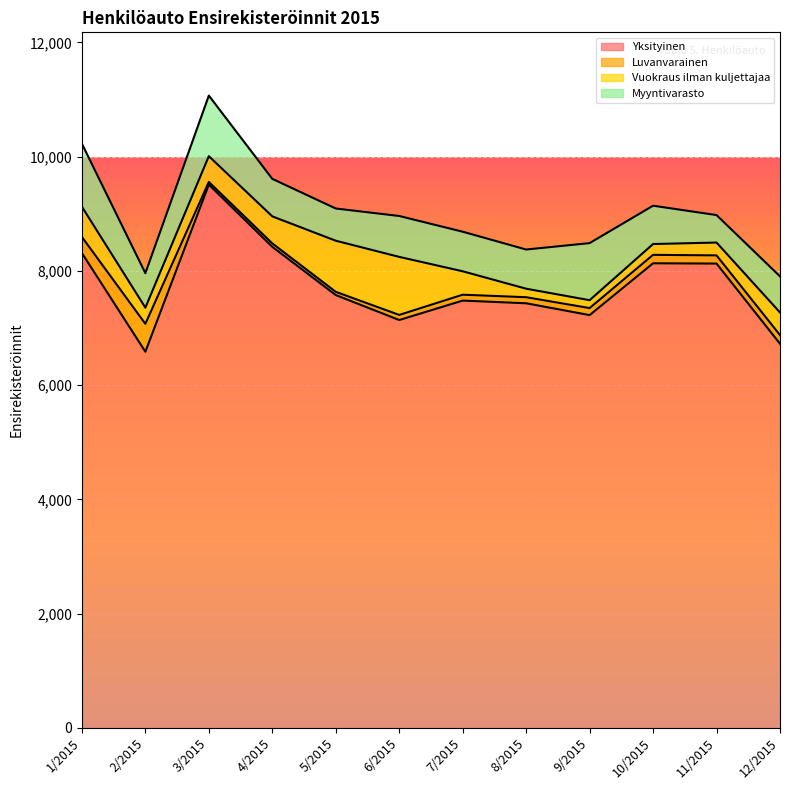

Between which two adjacent categories do Vuokraus ilman kuljettajaa and Myyntivarasto first intersect?

4/2015 and 5/2015